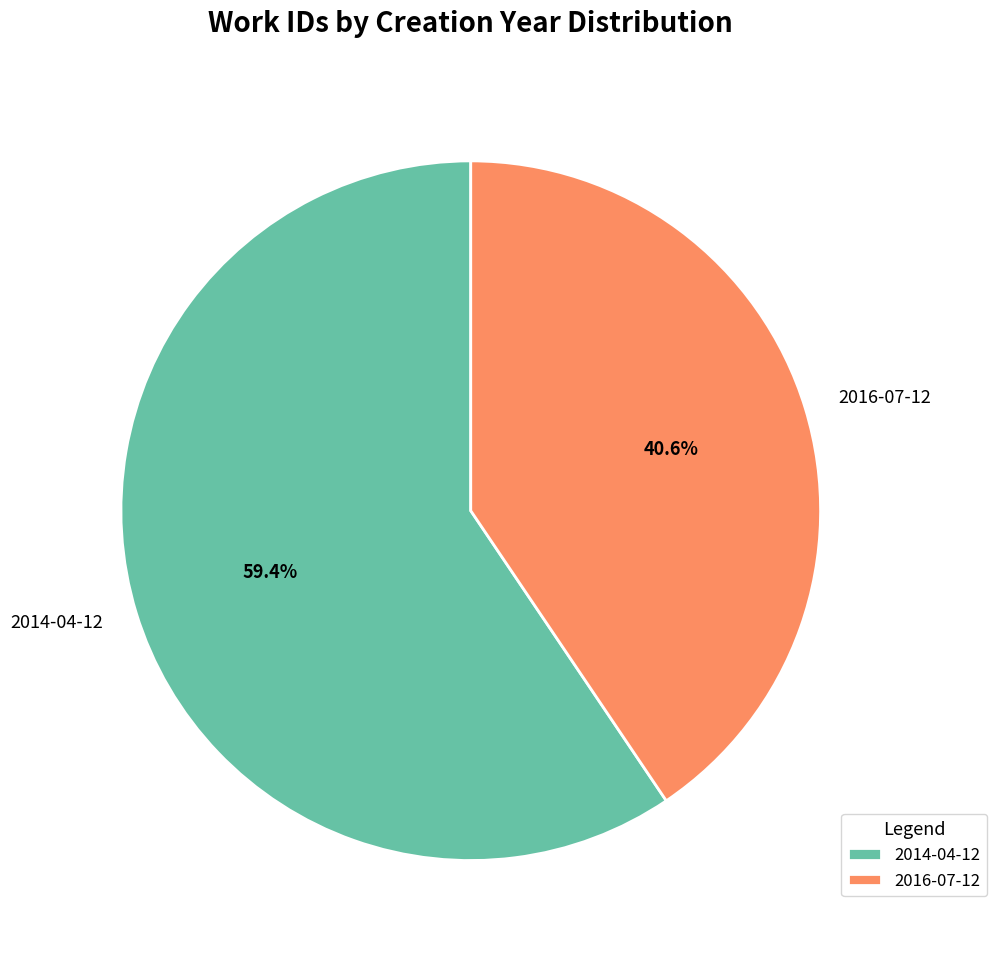

Does 2014-04-12 account for over 50% of the chart?

Yes